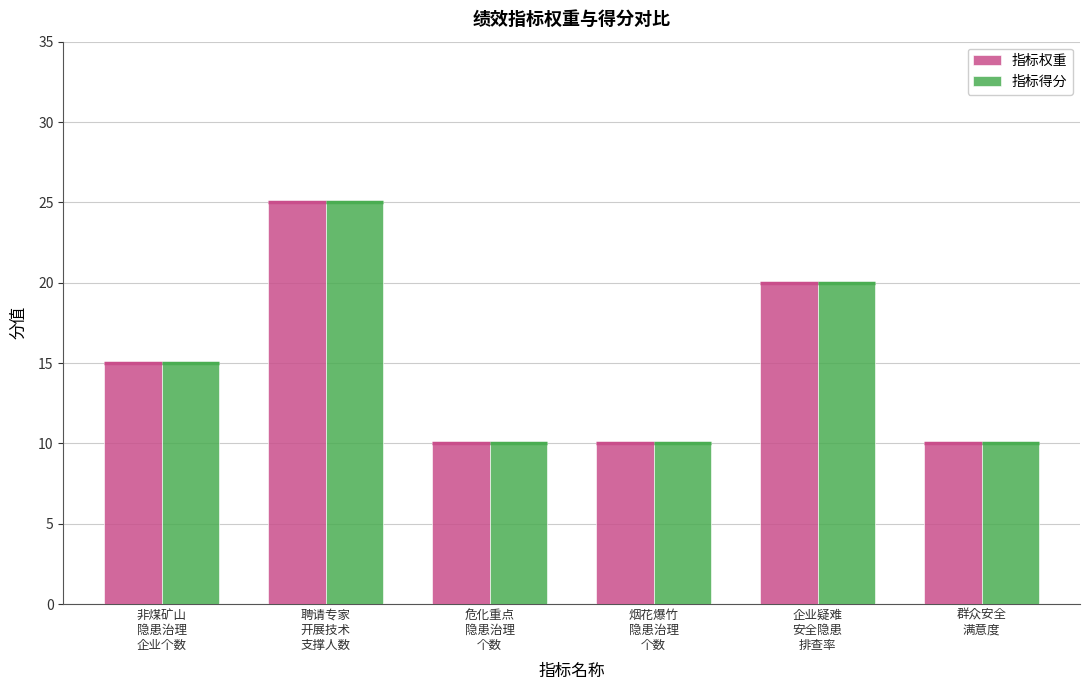

What is the value of the 指标权重 bar at the 4th from the left?

10